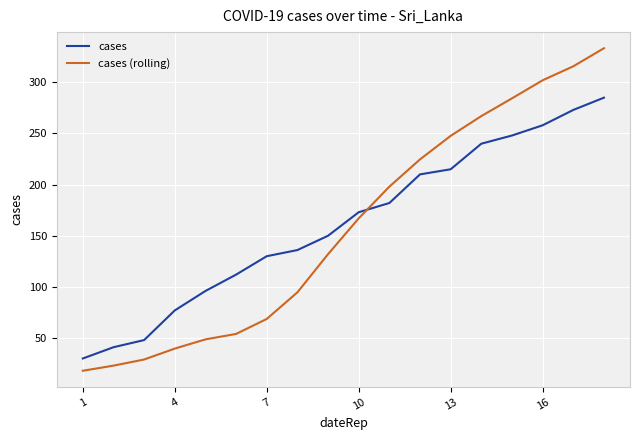

Reading left to right, what are all the values shown in this chart?

cases: 30.0	41.0	48.0	77.0	96.0	112.0	130.0	136.0	150.0	173.0	182.0	210.0	215.0	240.0	248.0	258.0	273.0	285.0
cases (rolling): 18.0	23.0	29.0	39.7	48.7	54.0	68.7	94.7	132.0	167.0	198.0	224.7	247.7	267.0	284.3	302.0	315.7	333.3